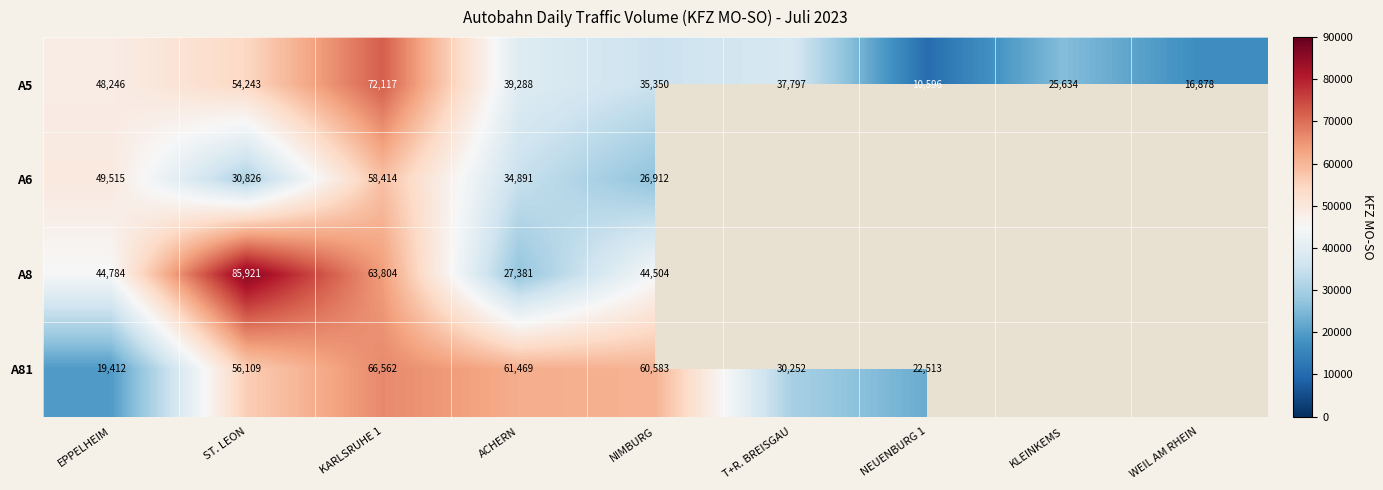

What is the spread (max minus min) of values at EPPELHEIM?

30103